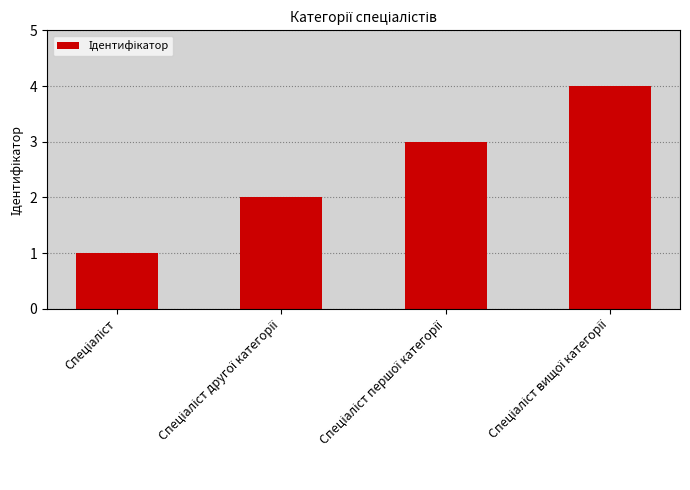

Count the values in the range 2 to 4.

3